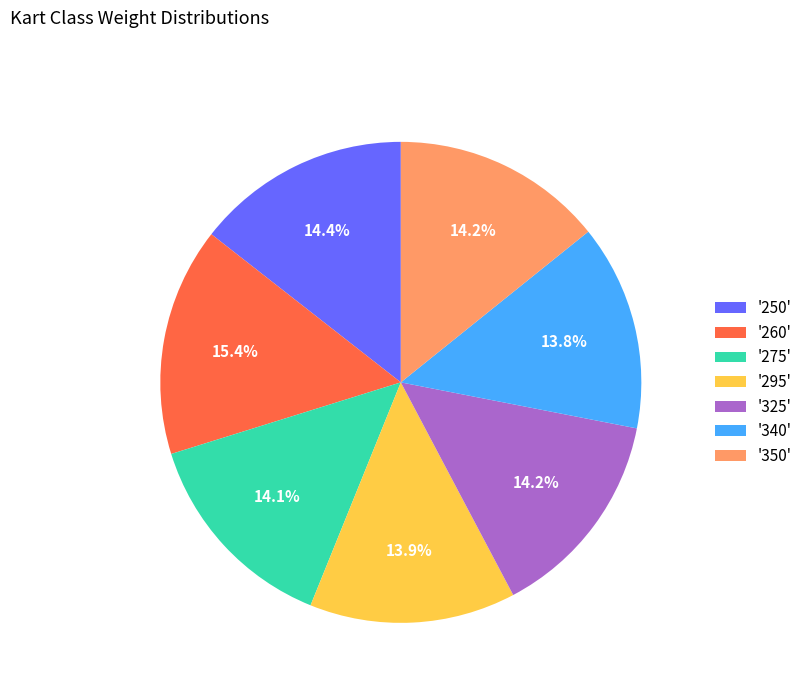

Which category has the biggest portion of the pie?

'260'